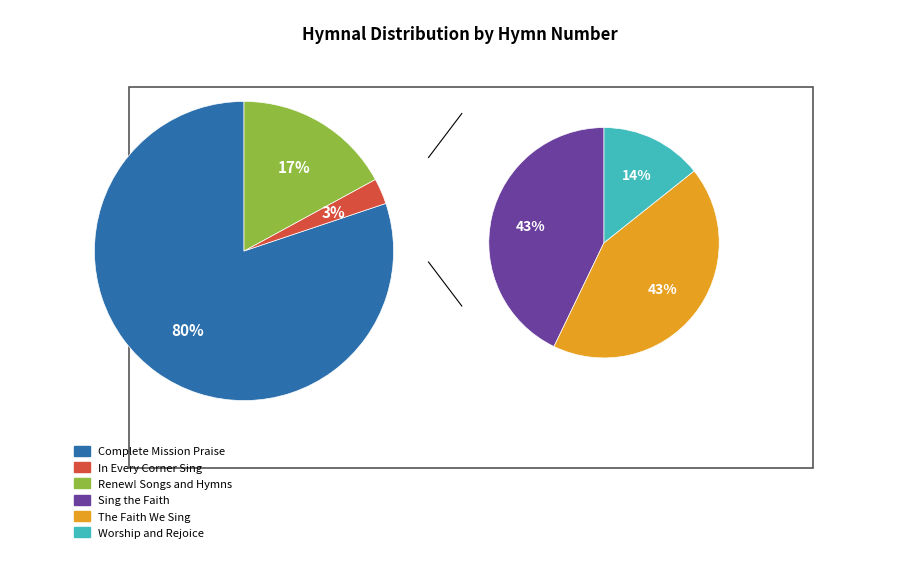

Count the number of slices in the pie.

6